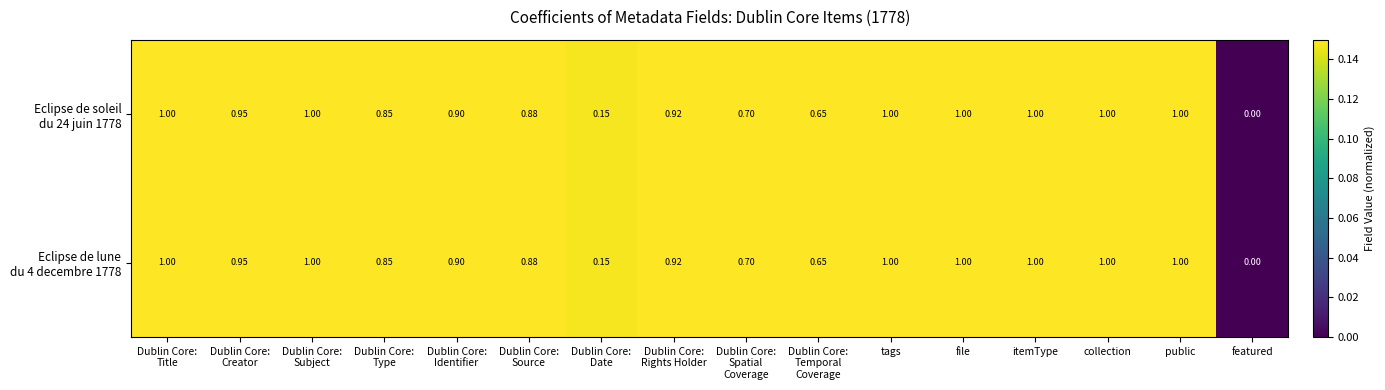

Which label corresponds to the smallest value in the chart?

featured